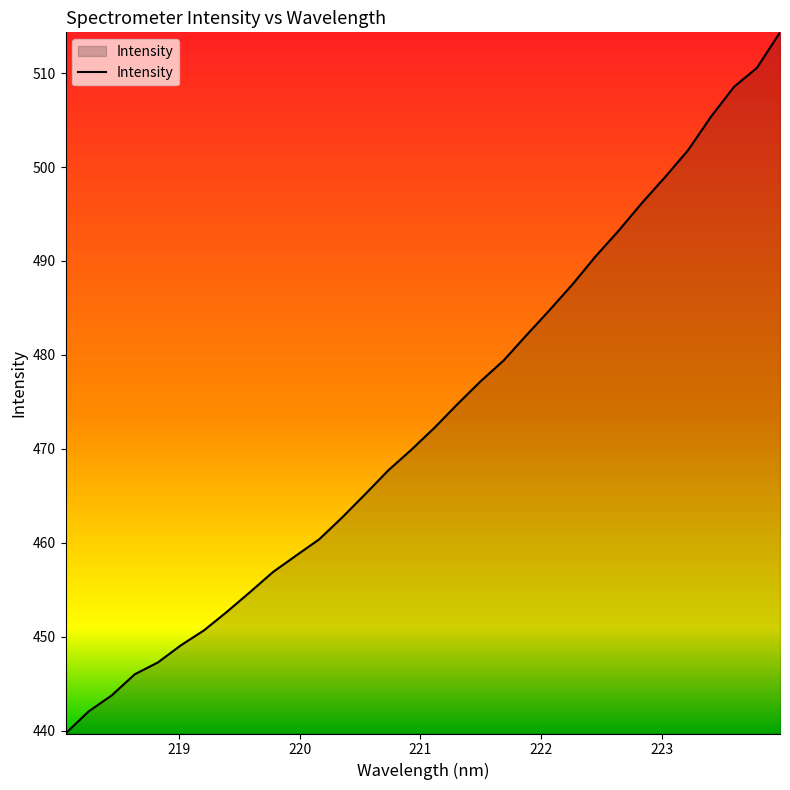

What is the minimum value shown in the chart?

439.7